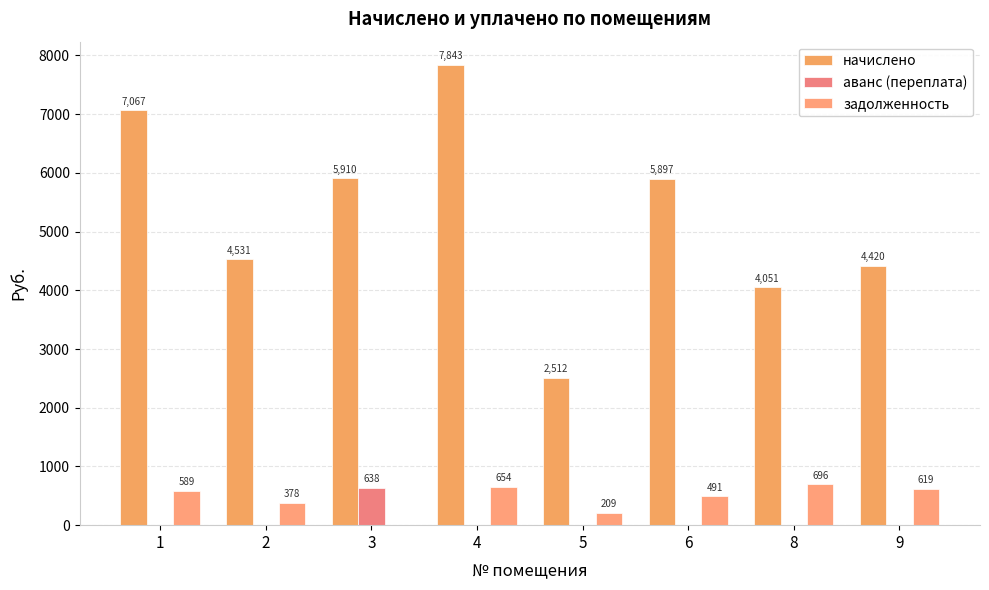

Is the value of задолженность at 2 greater than the value of начислено at 2?

No